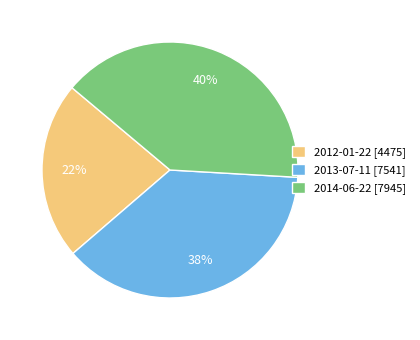

What percentage is the 2012-01-22 slice, to the nearest percent?

22%